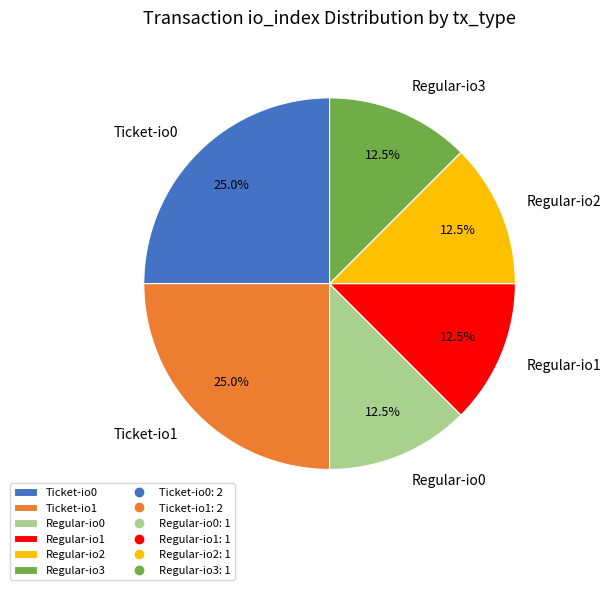

Combined, what portion of the pie is Regular-io3 and Ticket-io0?

37.5%